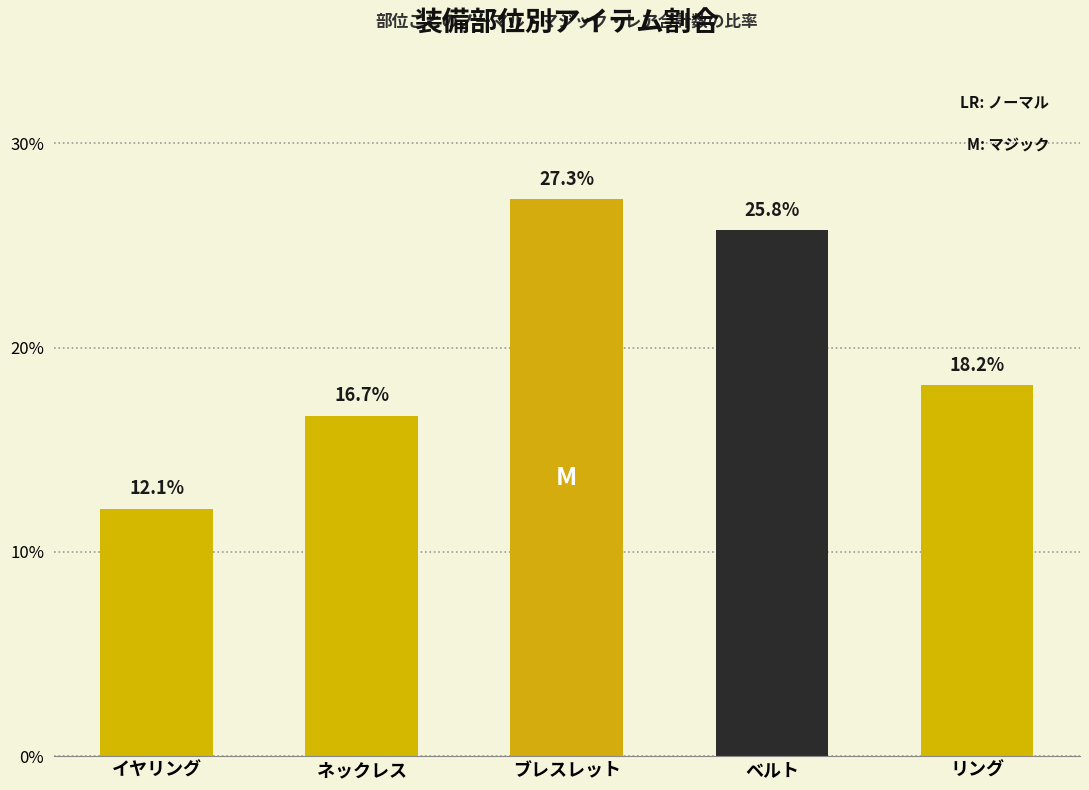

Which has a higher value, ブレスレット or イヤリング?

ブレスレット